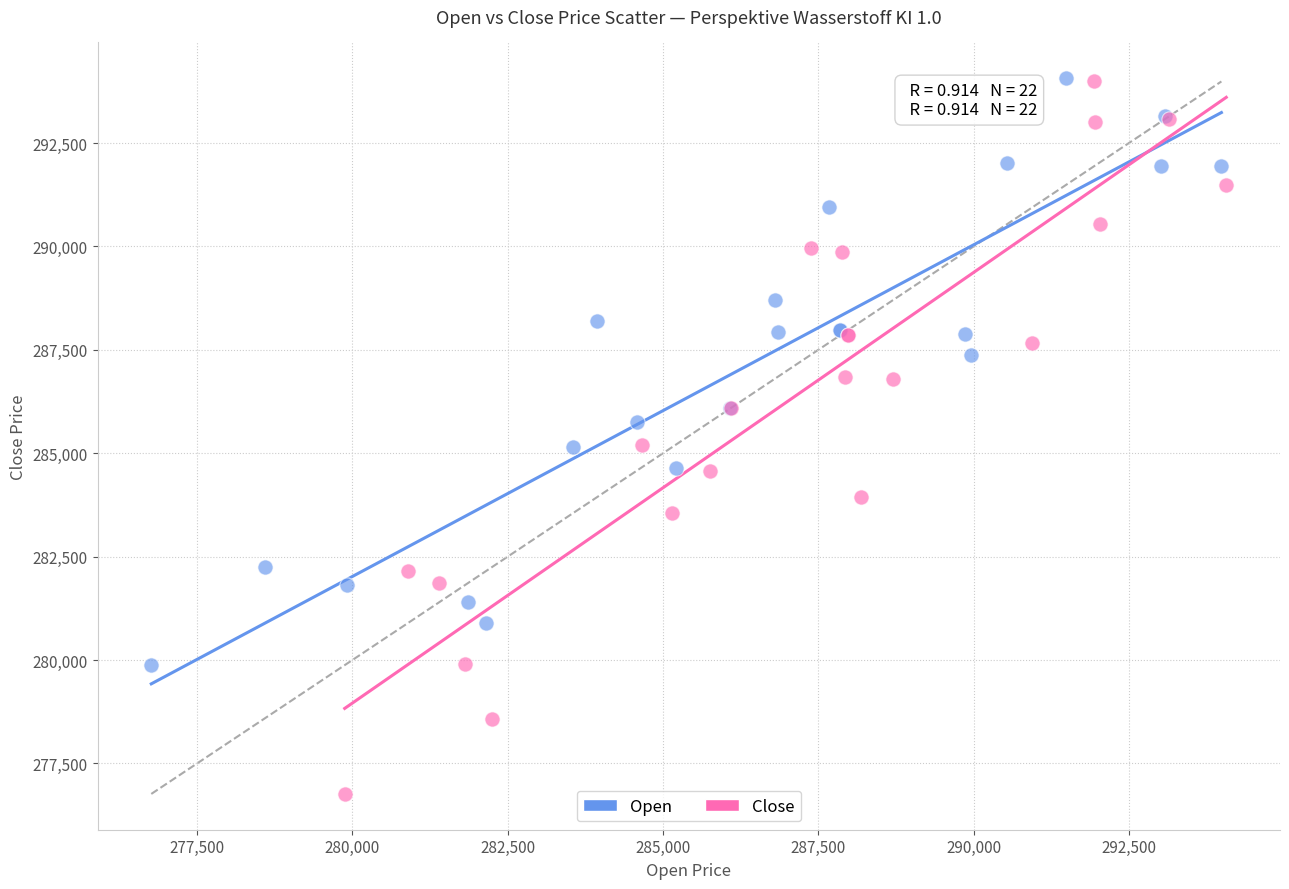

Which series has the largest Y range (max minus min)?

Close